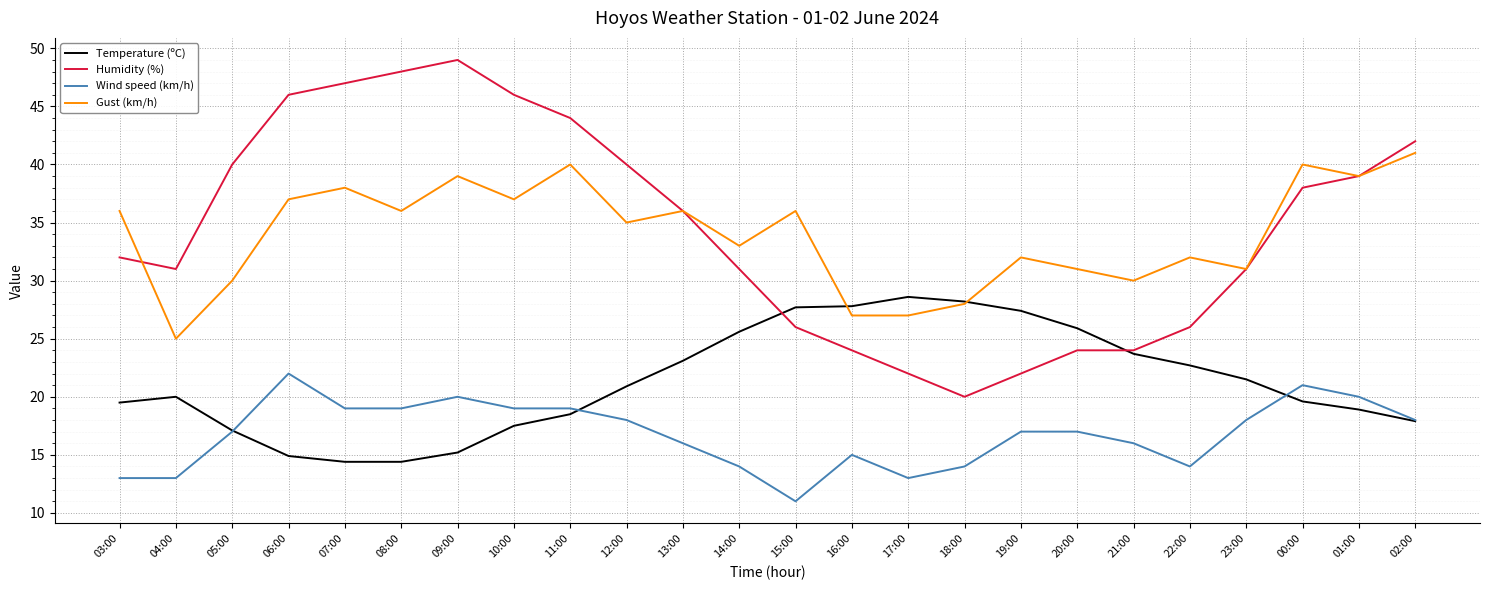

Which series has the largest range (max minus min)?

Humidity (%)